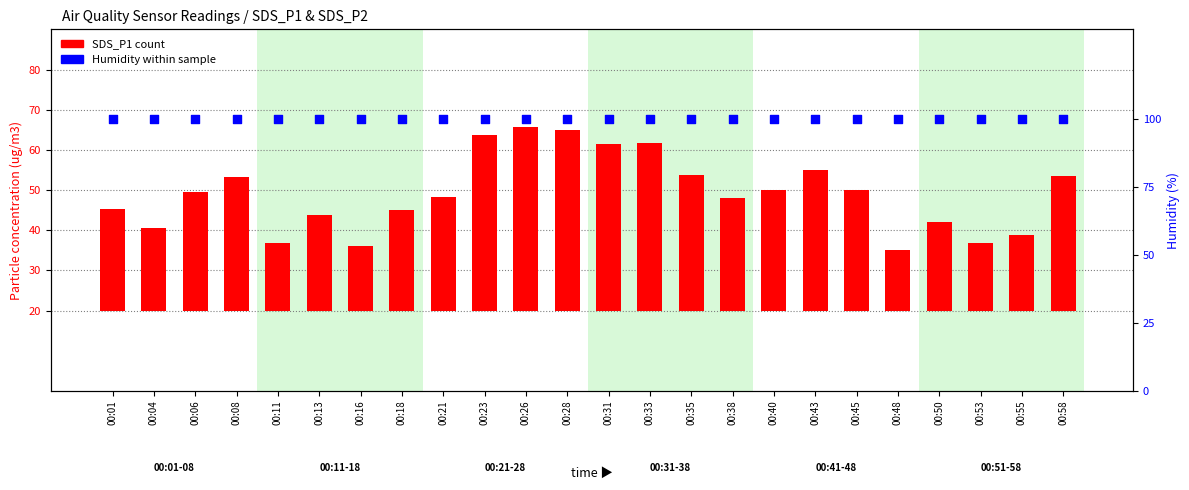

Which series has the largest Y range (max minus min)?

SDS_P1